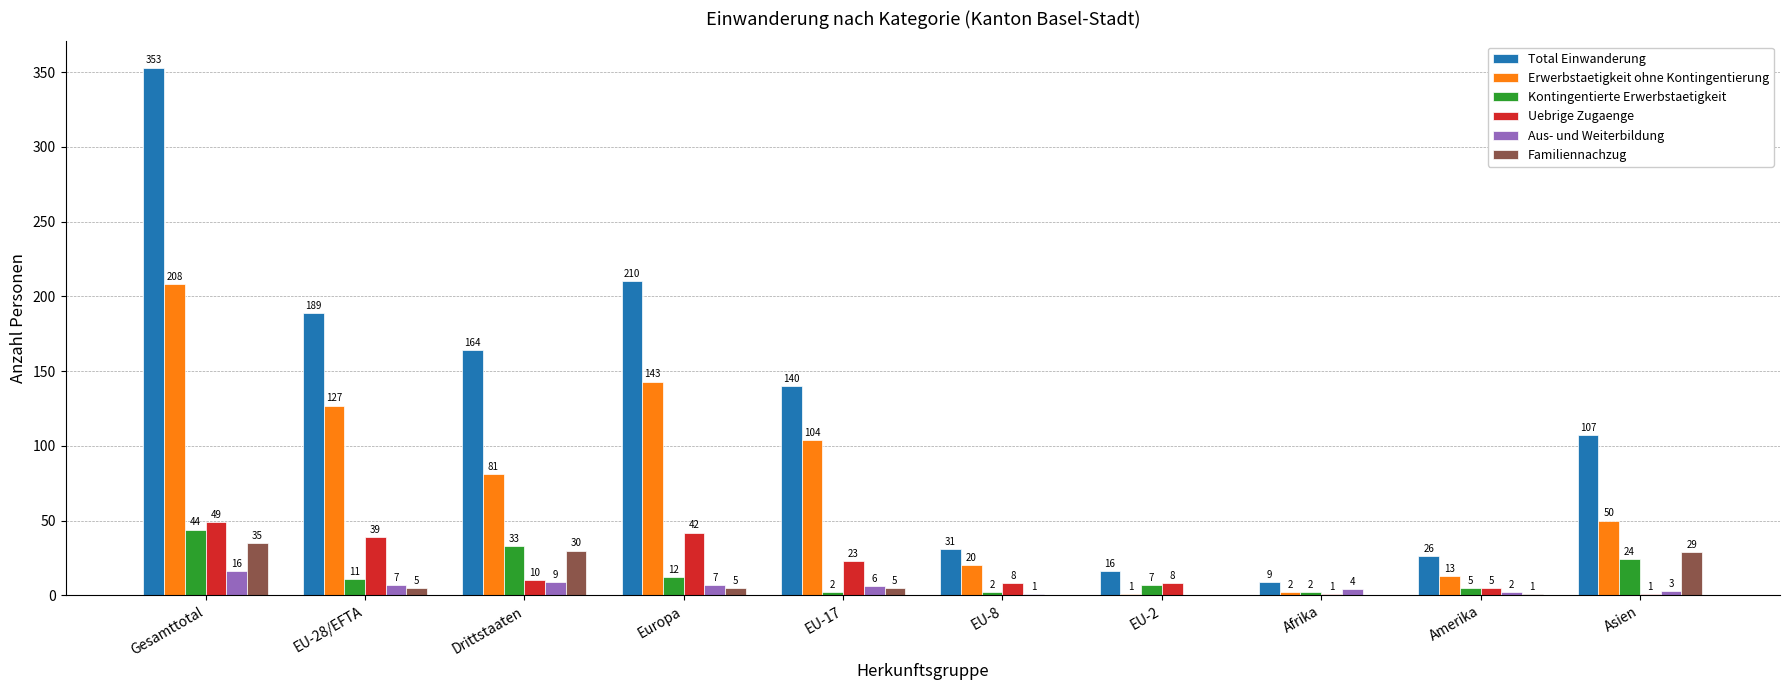

Which series has the largest total across all categories?

Total Einwanderung